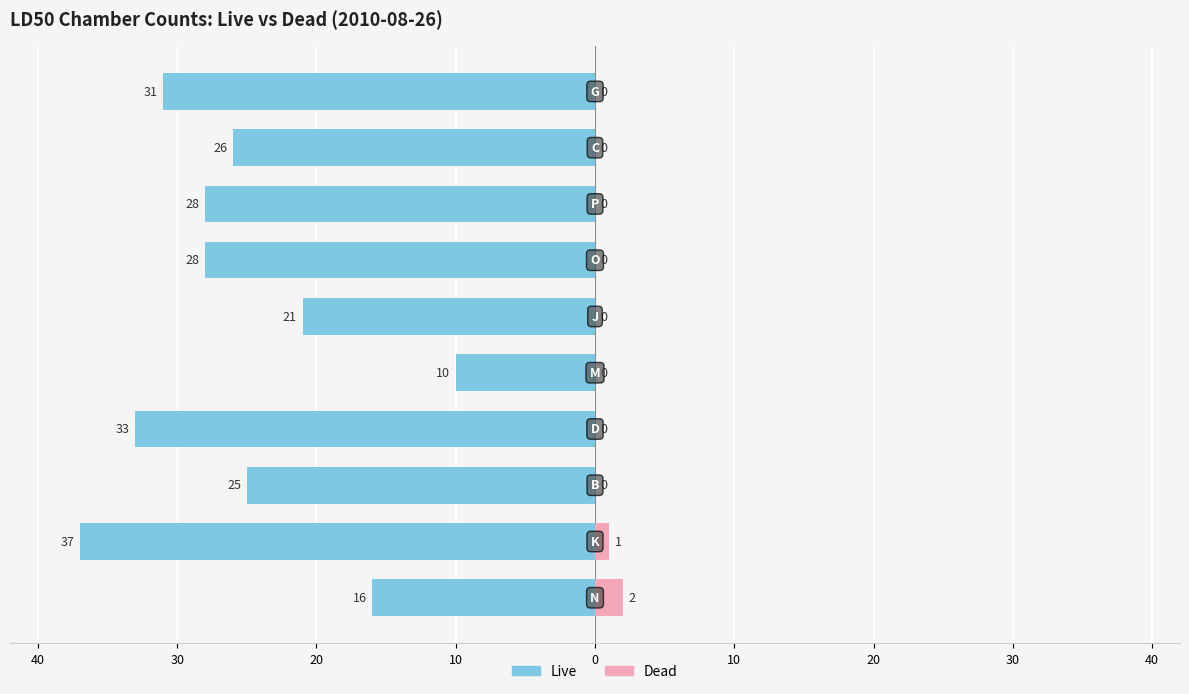

What is the sum of all Live values?

-255